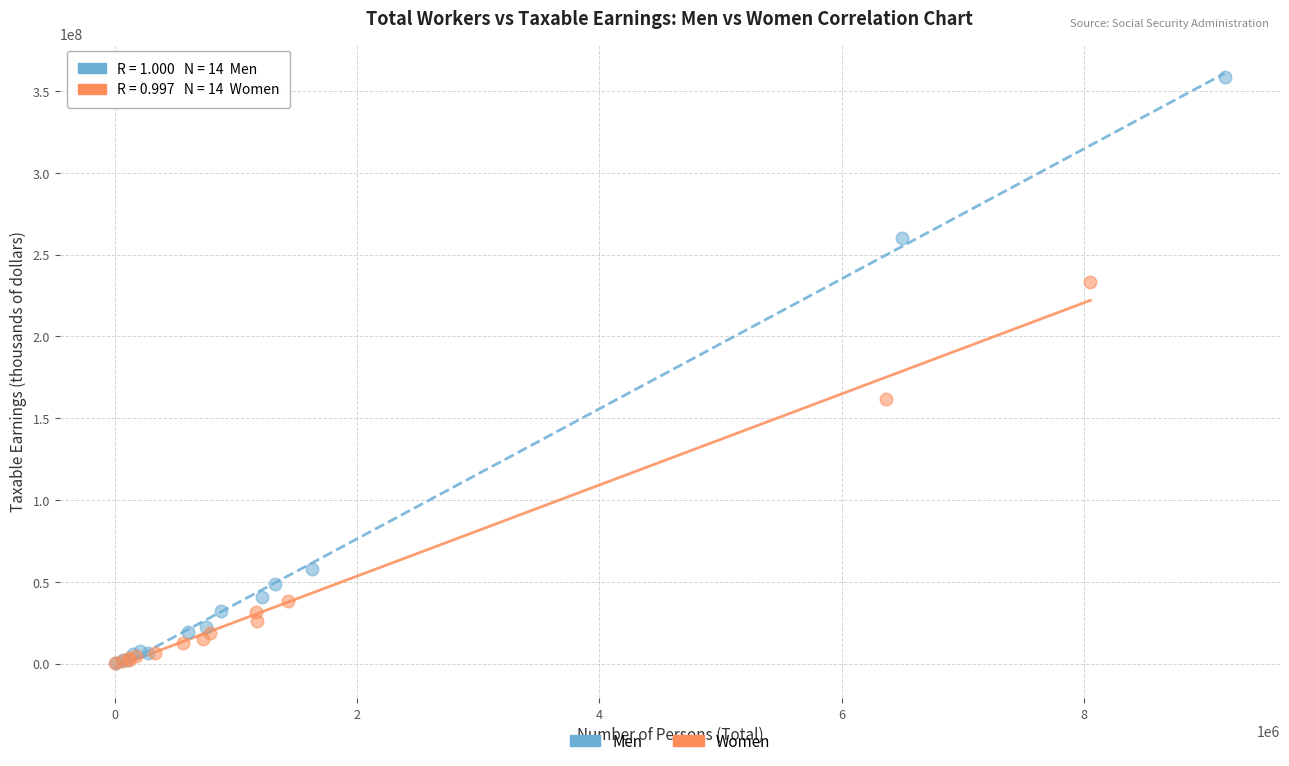

Which series contains the highest Y value?

Men